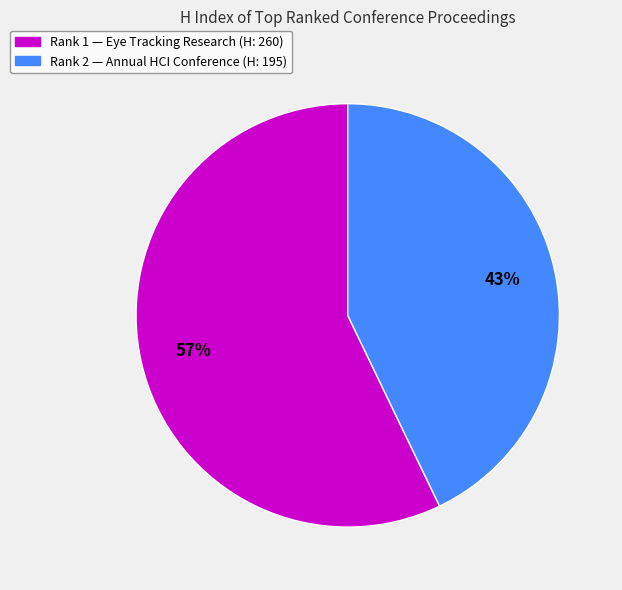

To the nearest percent, what is the average slice percentage?

50%